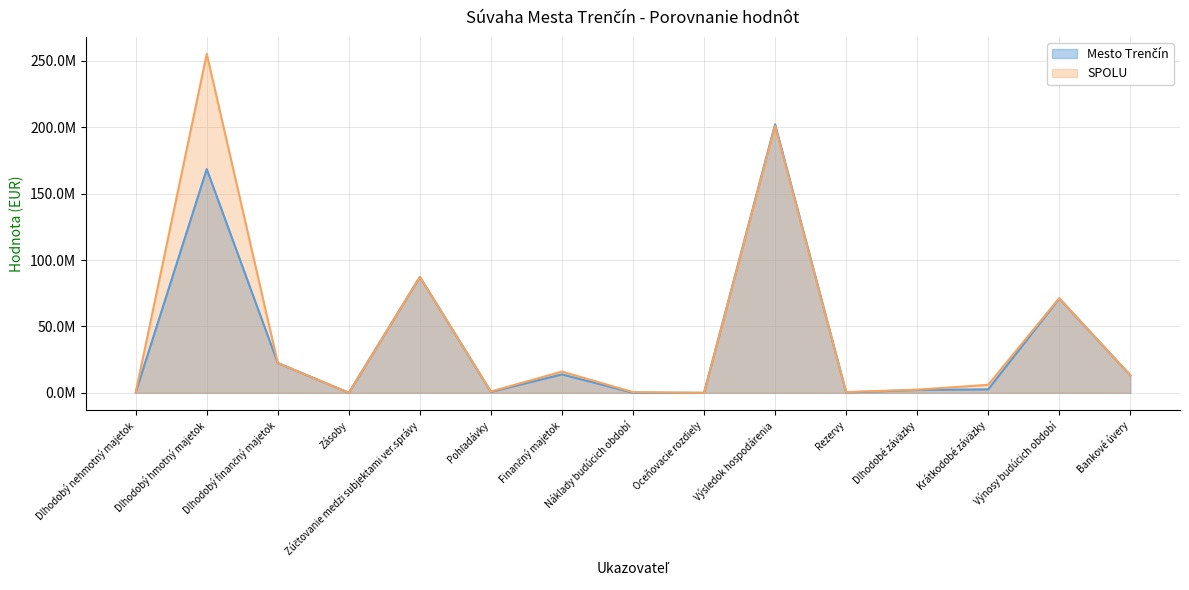

What is the maximum value shown in the chart?

255218201.3